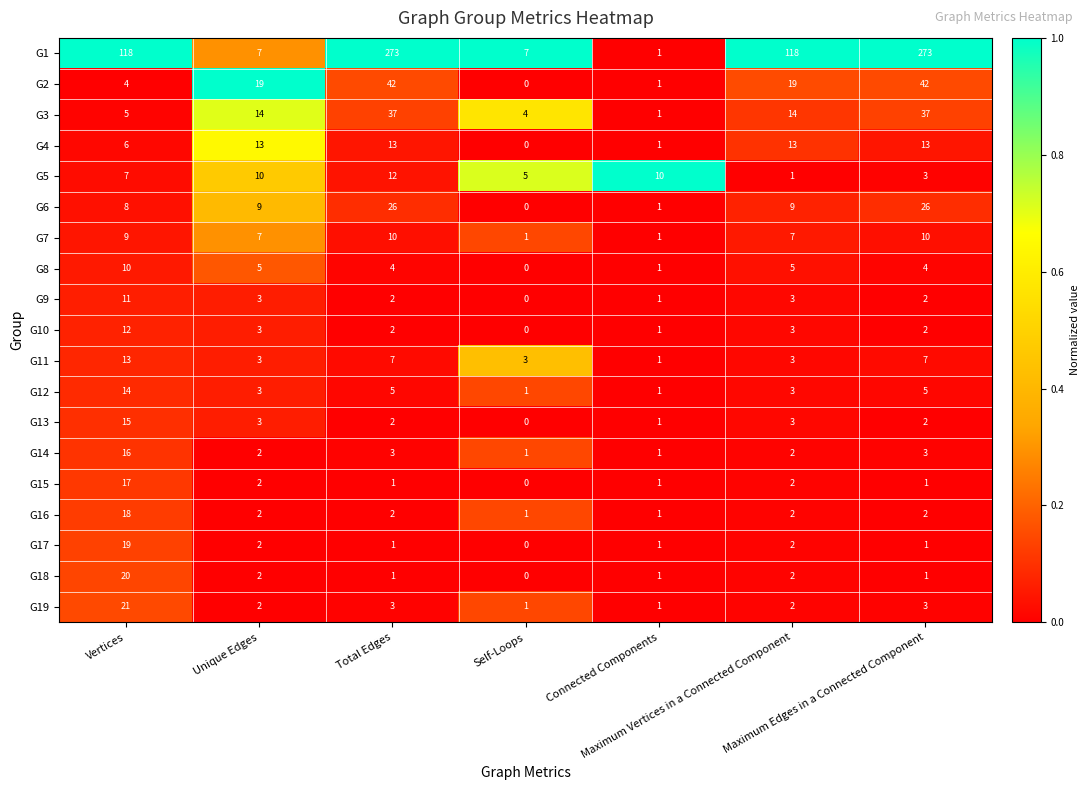

At how many categories does at least one series exceed 105?

4